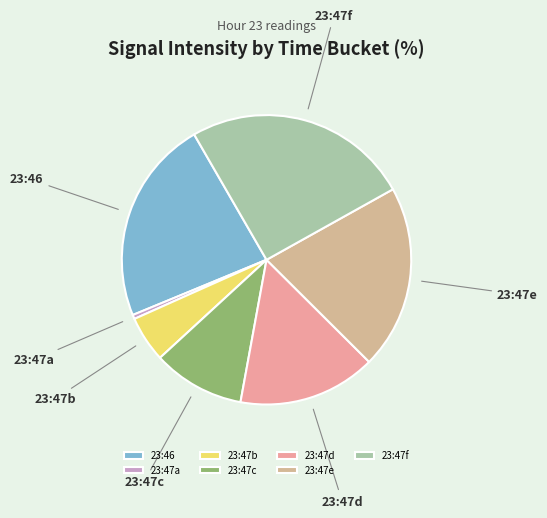

Rank the categories by value from highest to lowest.

23:47f, 23:46, 23:47e, 23:47d, 23:47c, 23:47b, 23:47a